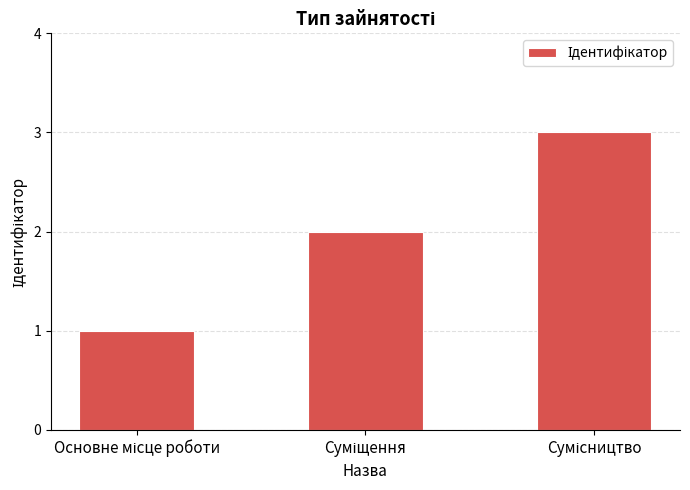

What is the sum of all values?

6